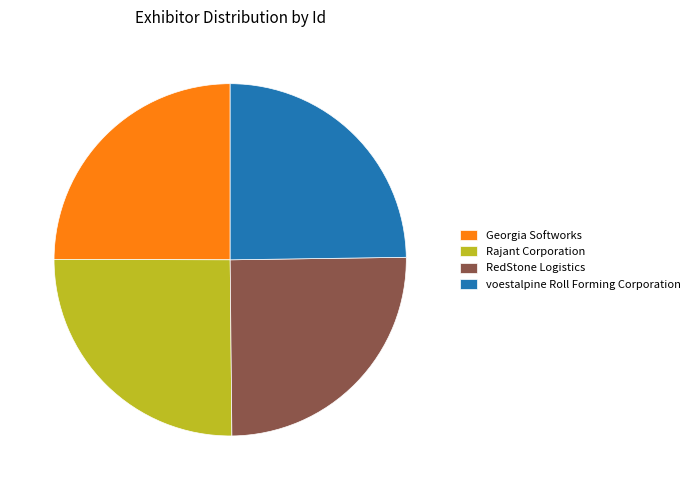

How much of the chart is everything except Georgia Softworks?

75.0%